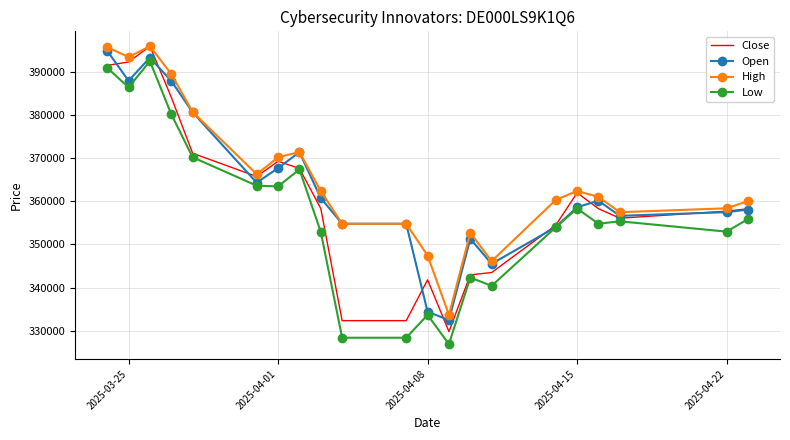

What is the maximum value for Low?

392392